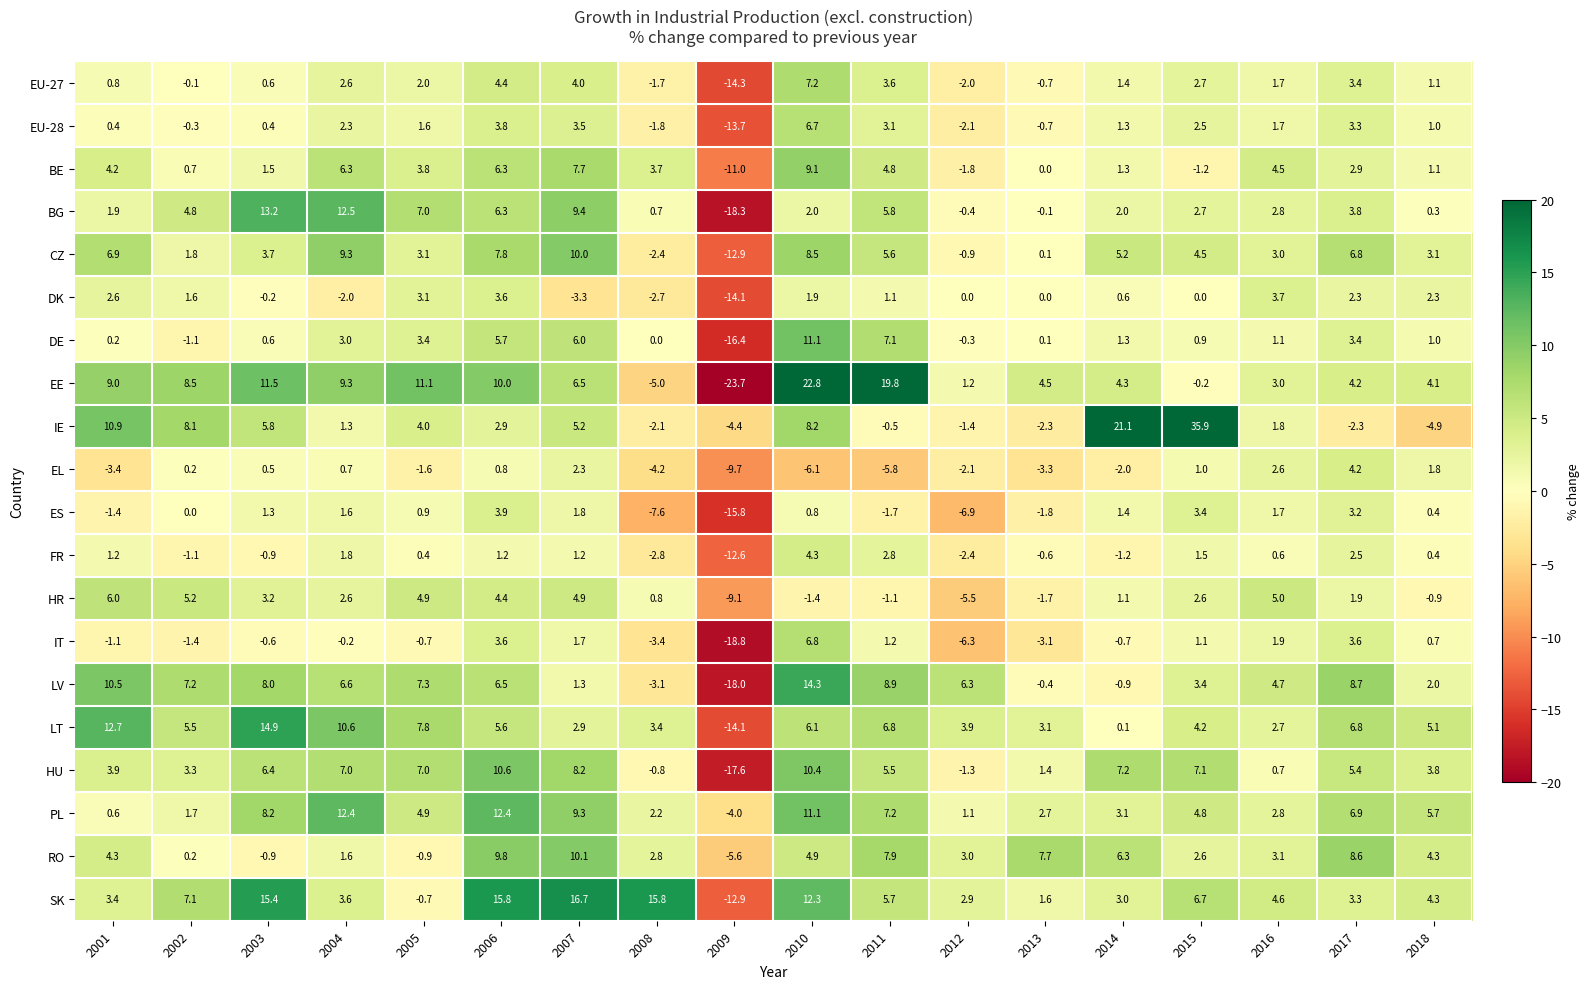

What is the sum of the SK values at 2003 and 2001?

18.8